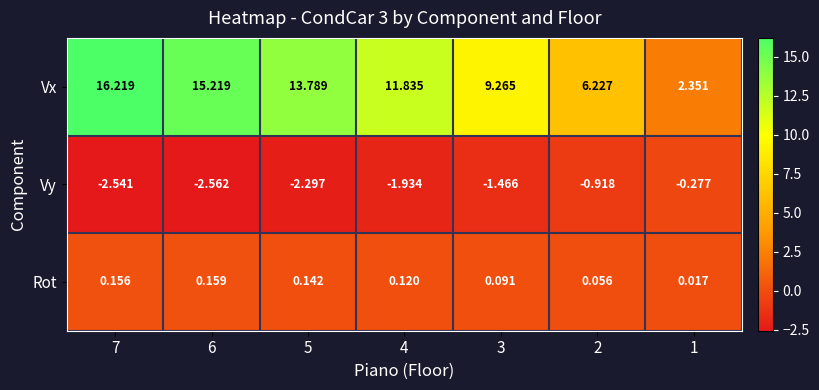

Rank the series by their maximum value, from highest to lowest.

Vx, Rot, Vy